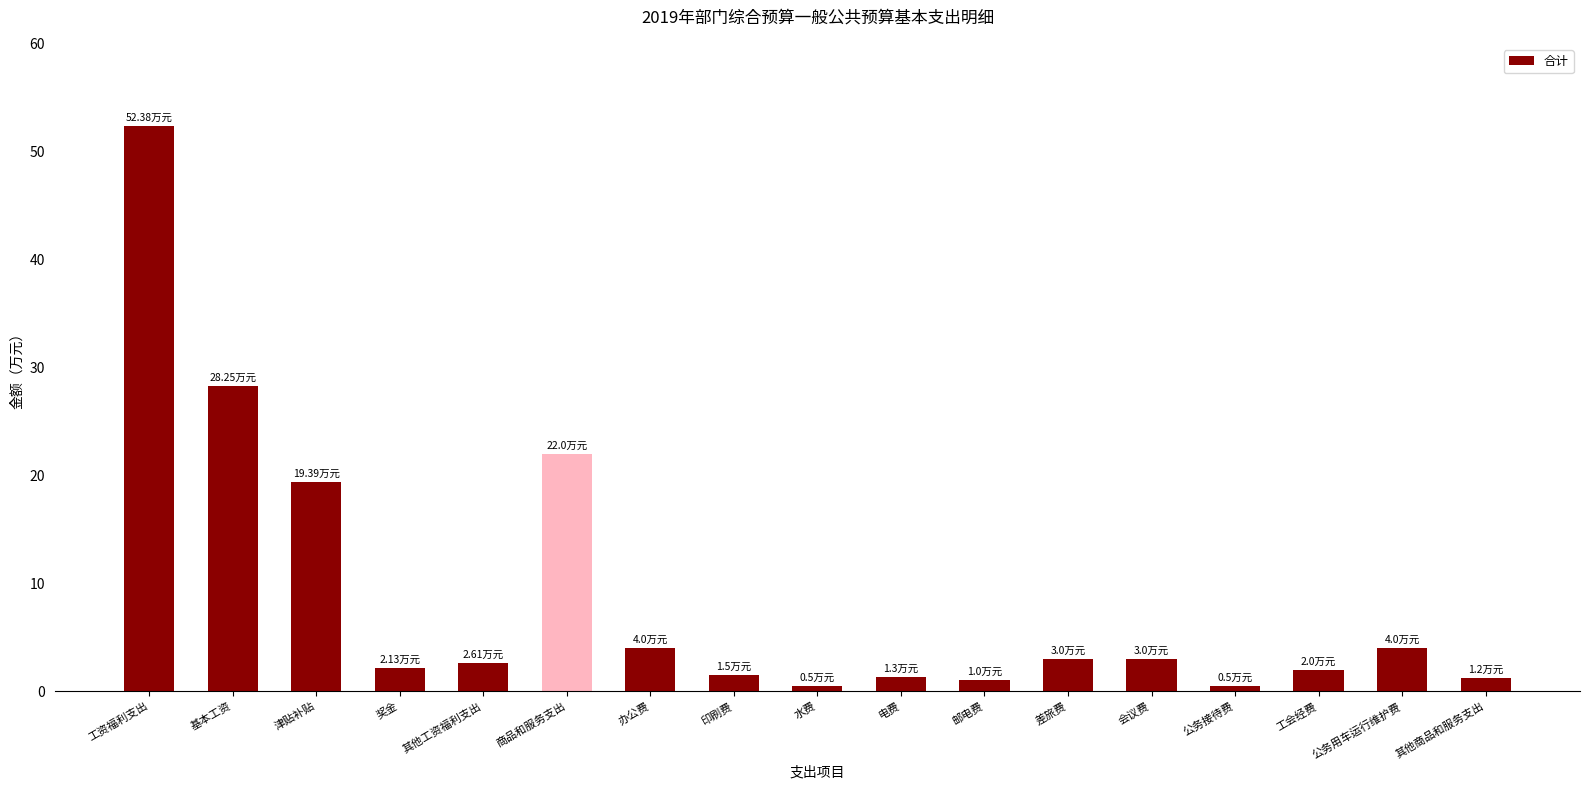

Which category has the highest value across all series?

工资福利支出